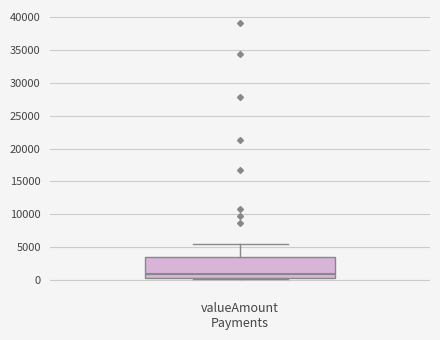

Where does the upper whisker of the box for valueAmount Payments end on the y-axis? The values are not printed on the chart, so give them approximately, as read against the axis.

5500